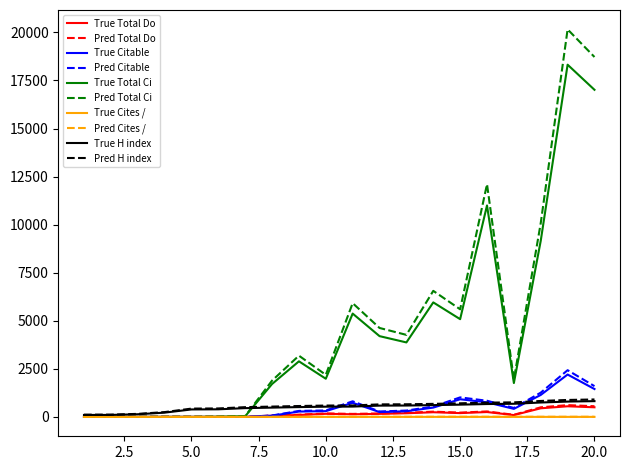

What is the maximum value shown in the chart?

20158.1